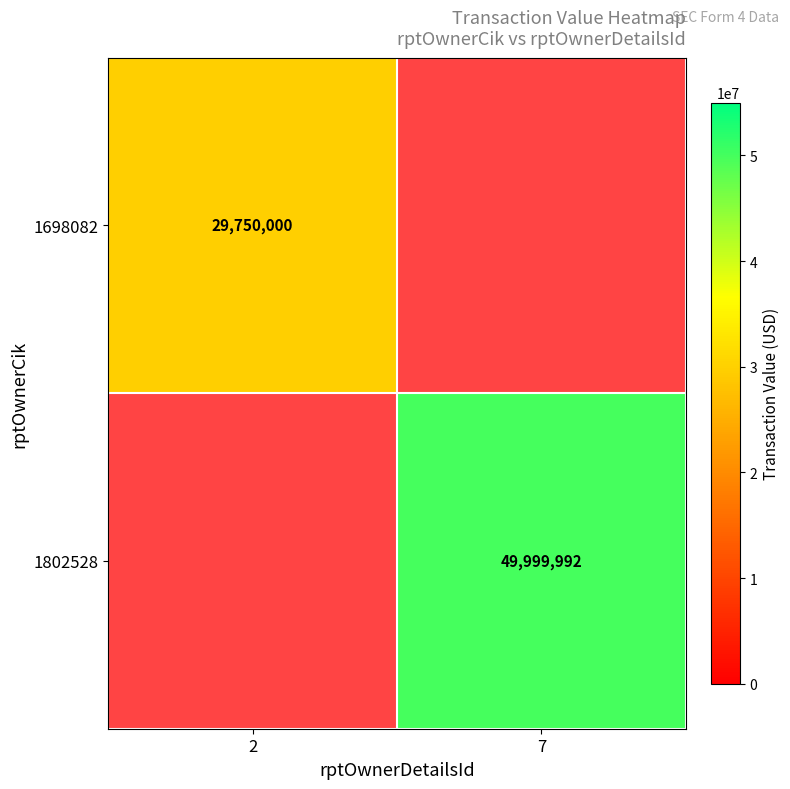

Which has a higher value, 2 or 7?

7